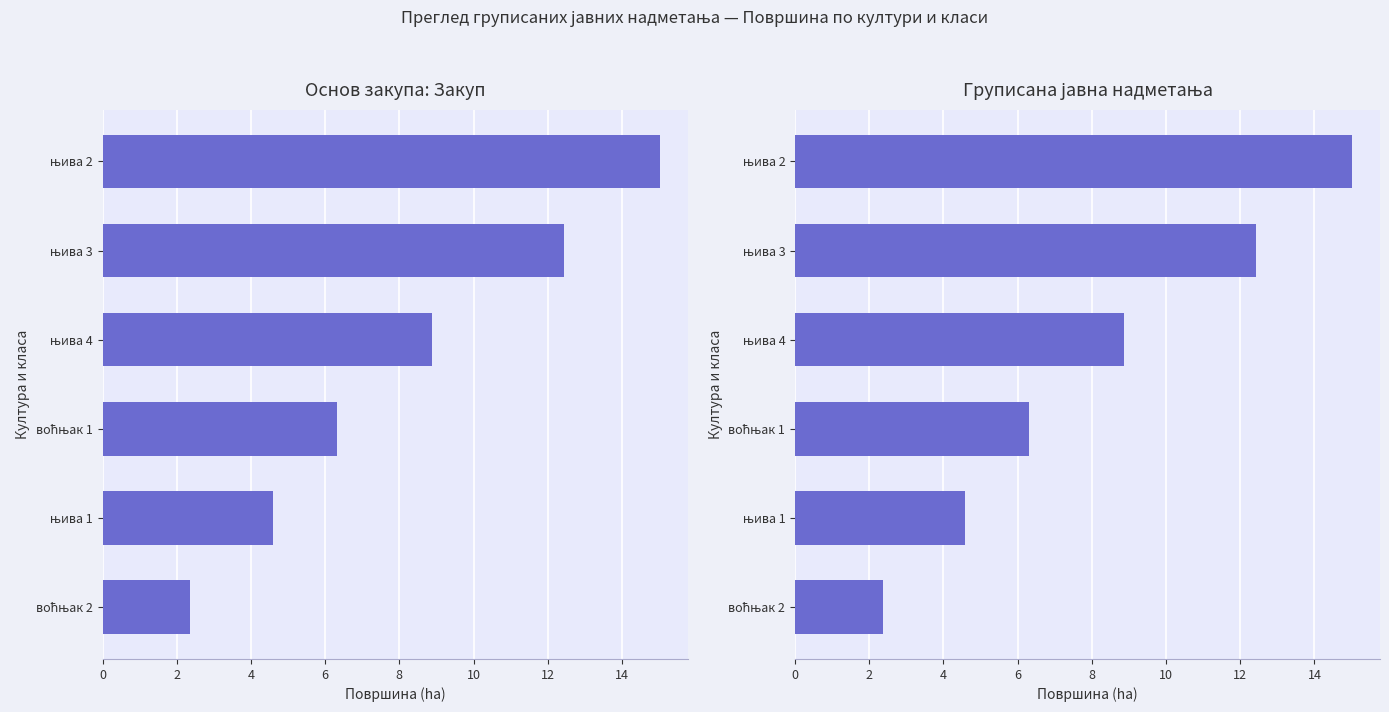

Are the bars grouped side by side (vs. stacked)?

No